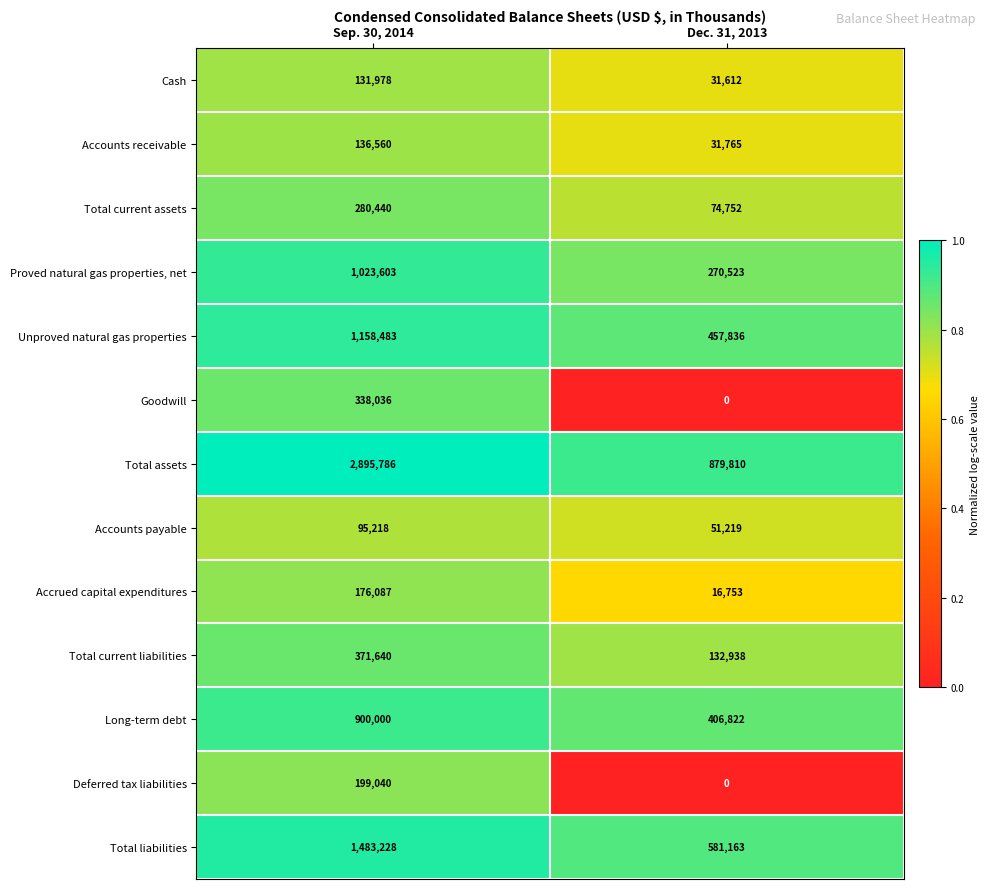

Which label corresponds to the smallest value in the chart?

Dec. 31, 2013